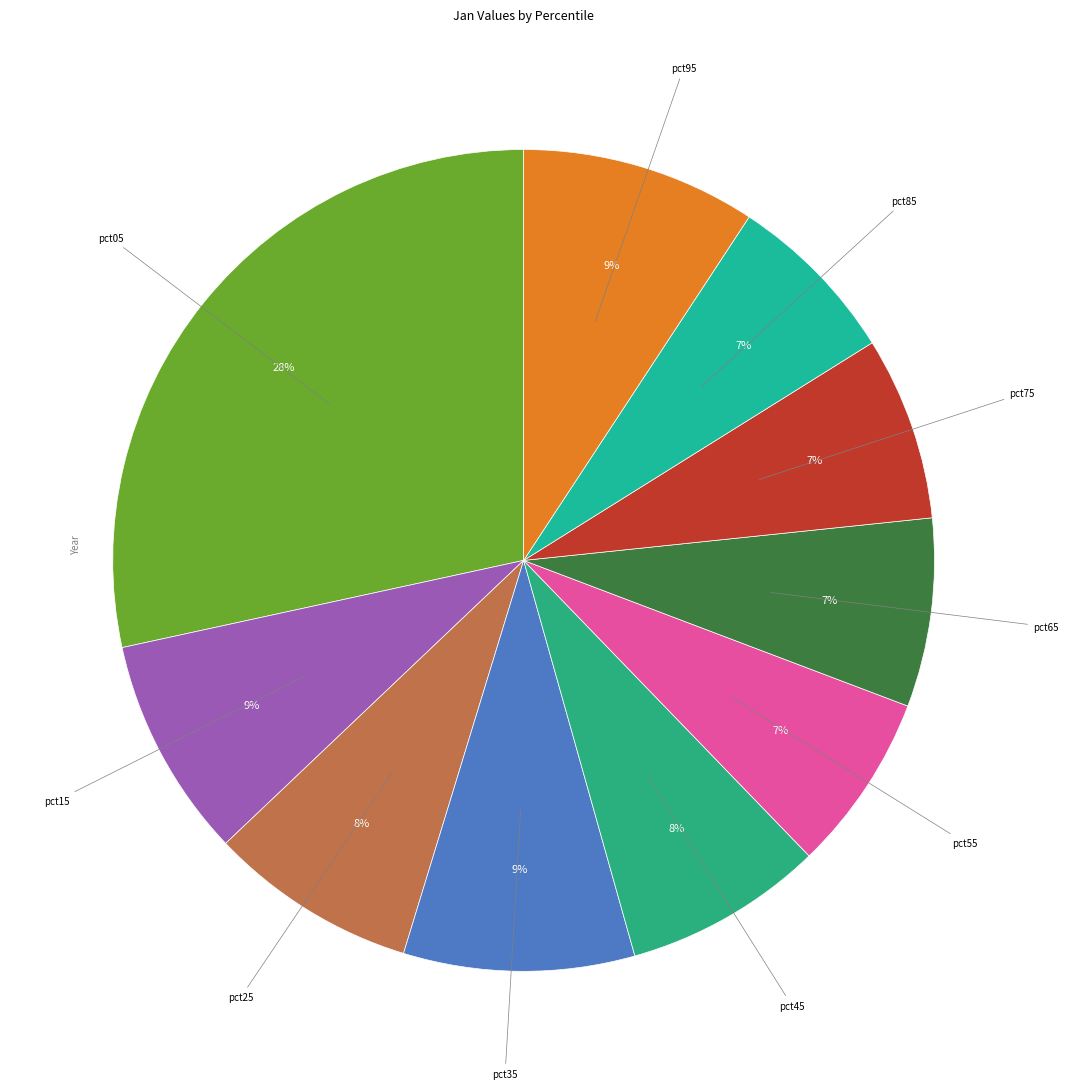

How many slices are in this pie chart?

10